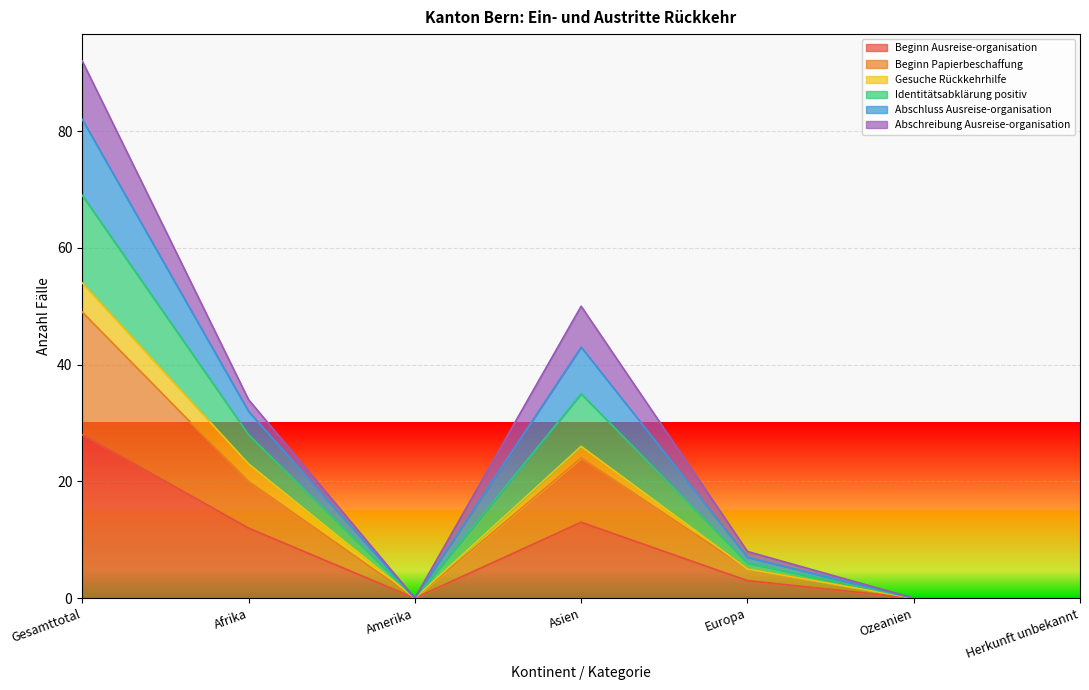

What is the highest value of the Beginn Ausreise-organisation series?

28